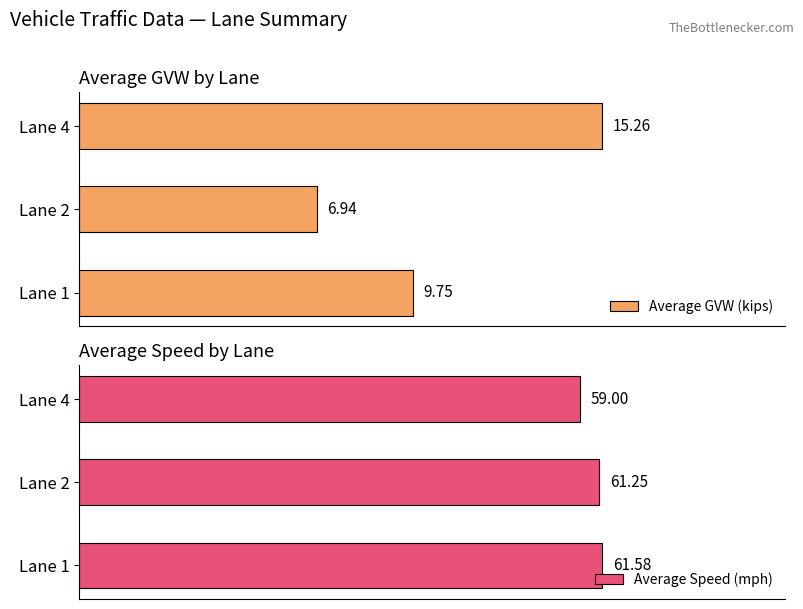

Rank the categories by Average Speed (mph) value from lowest to highest.

Lane 4, Lane 2, Lane 1